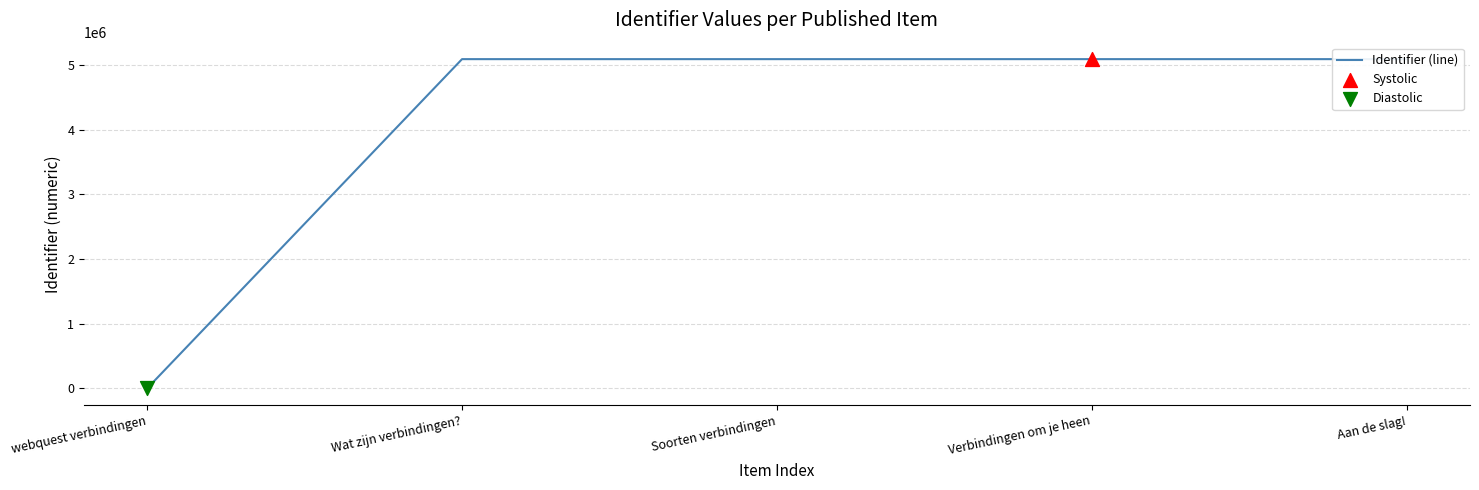

What is the ratio of the value at Aan de slag! to the value at Wat zijn verbindingen??

1.0